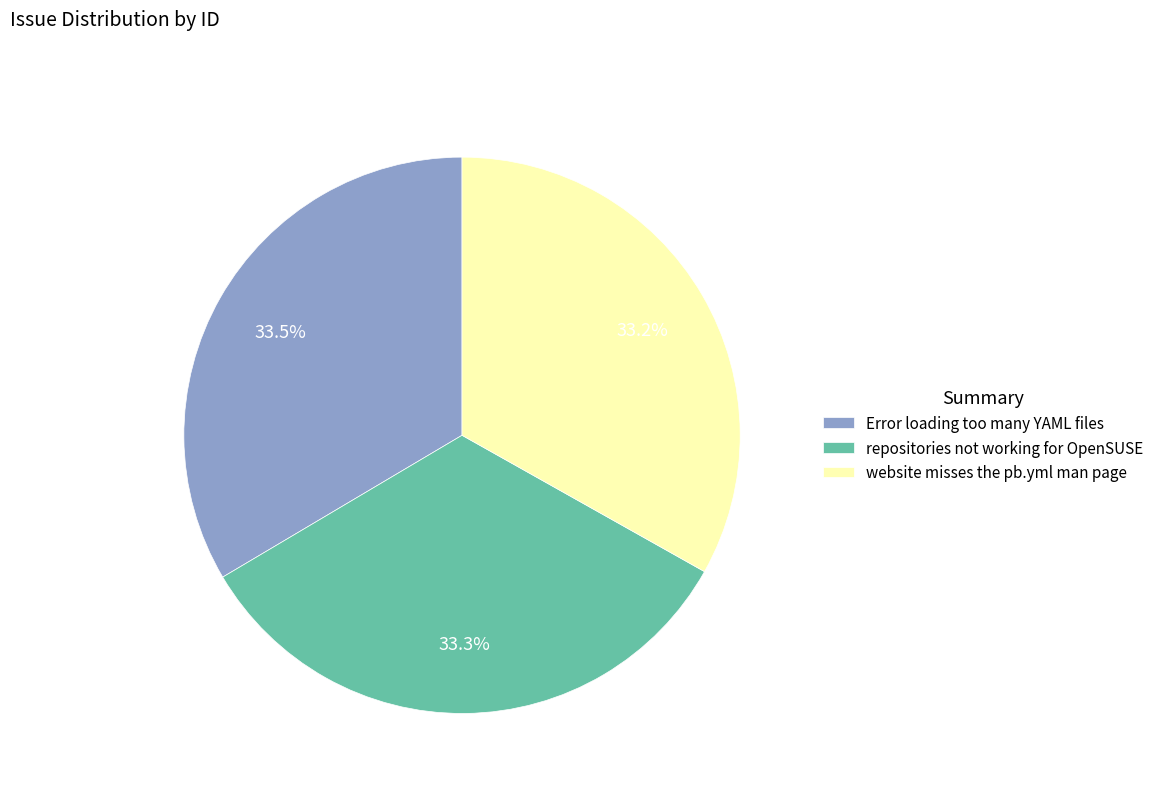

To the nearest percent, what is the average slice percentage?

33%